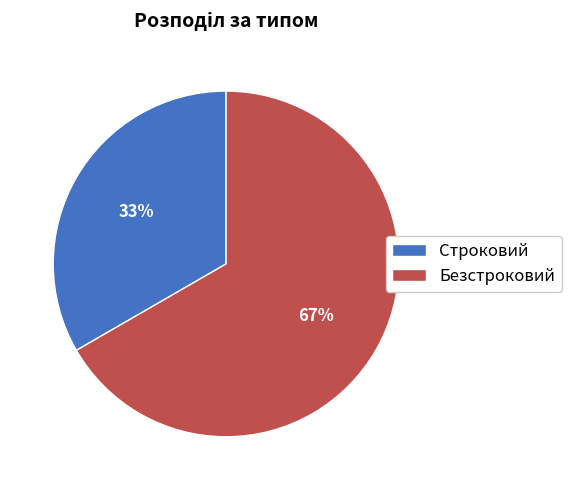

Which category has the biggest portion of the pie?

Безстроковий